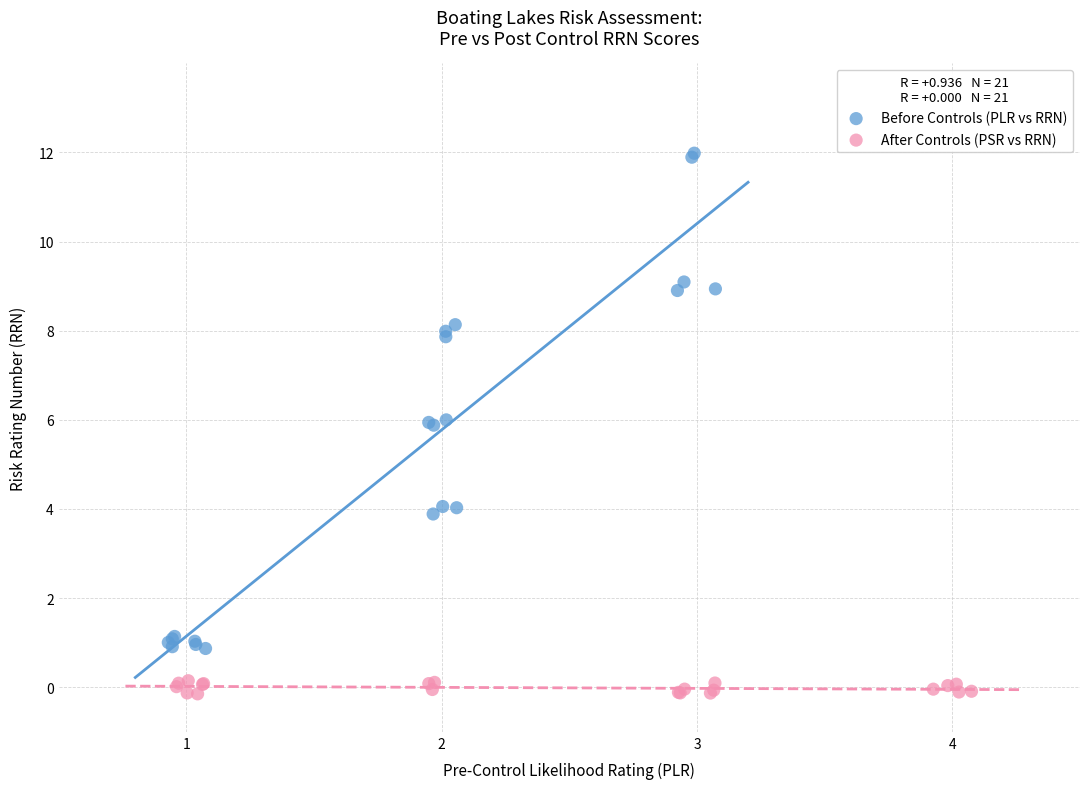

Which series has the largest Y range (max minus min)?

Before Controls (PLR vs RRN)